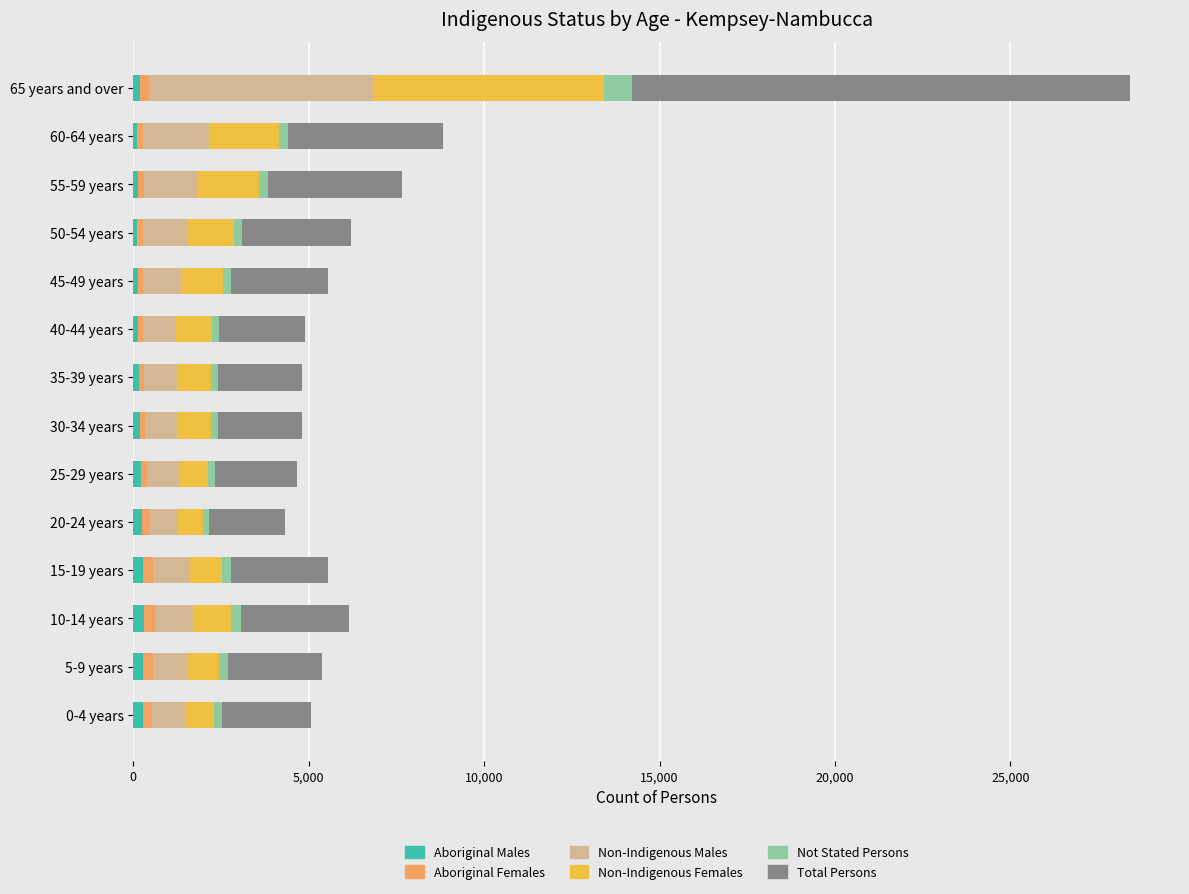

At which category is the sum across all series the highest?

65 years and over